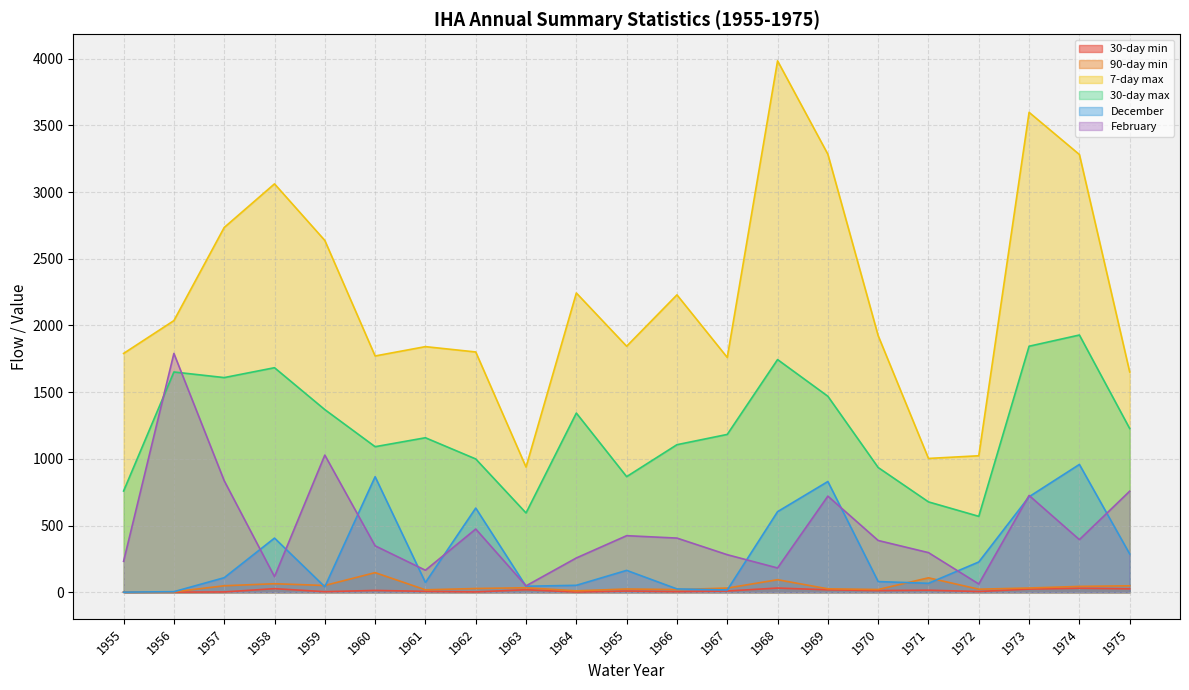

What is the value of the February point at the 17th from the left?

297.0